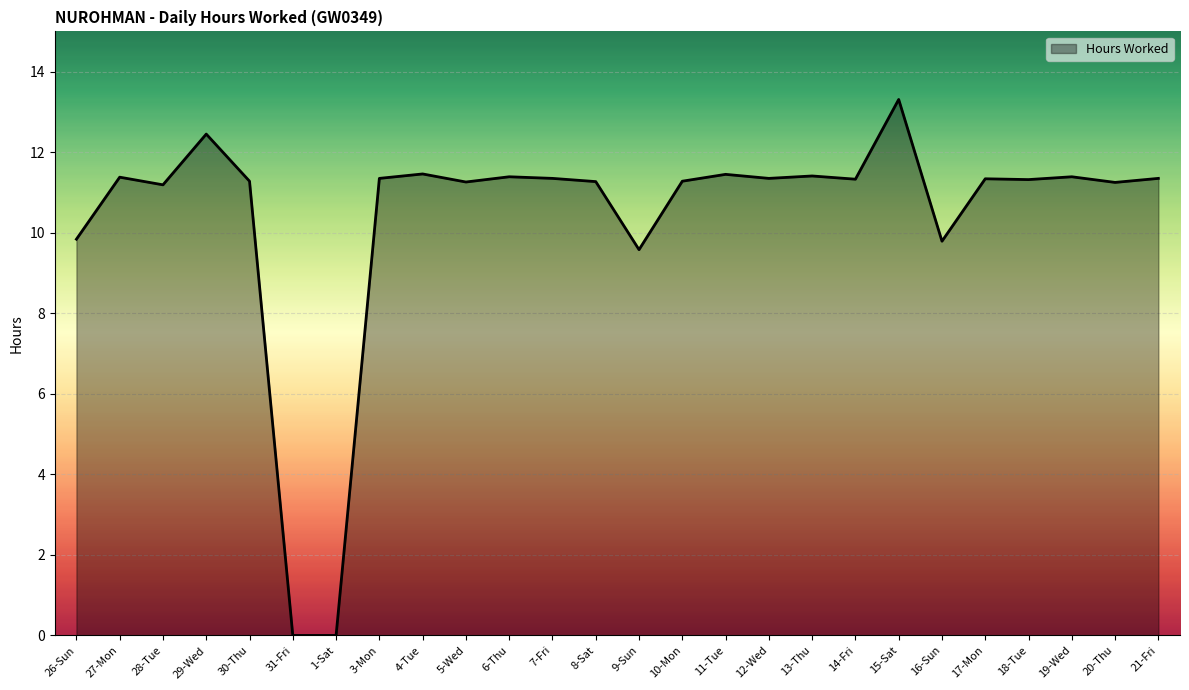

What value does the data have at 19-Wed?

11.4